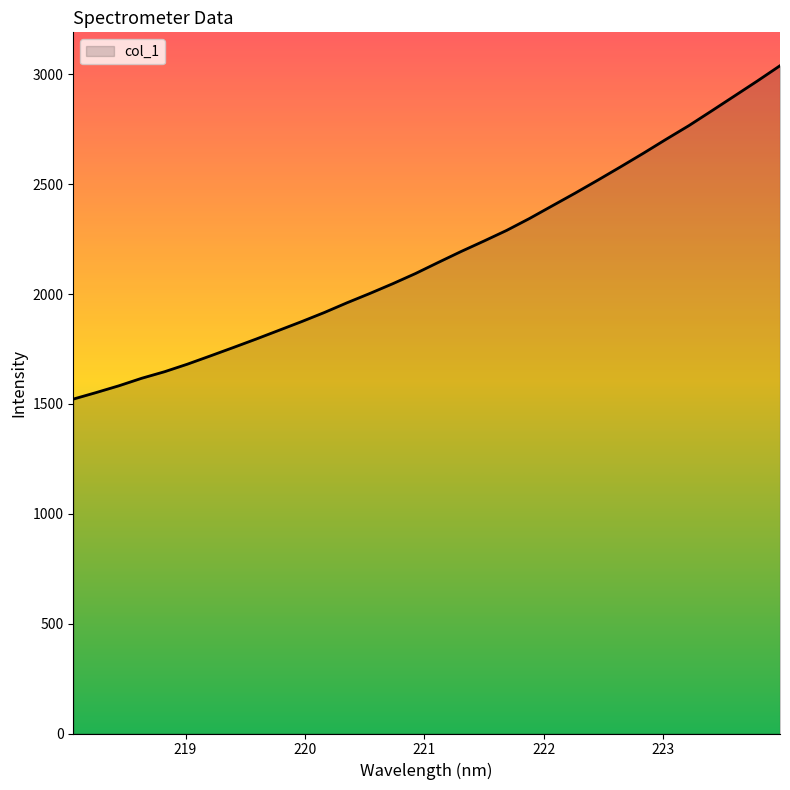

What is the difference between the maximum and minimum values?

1517.4